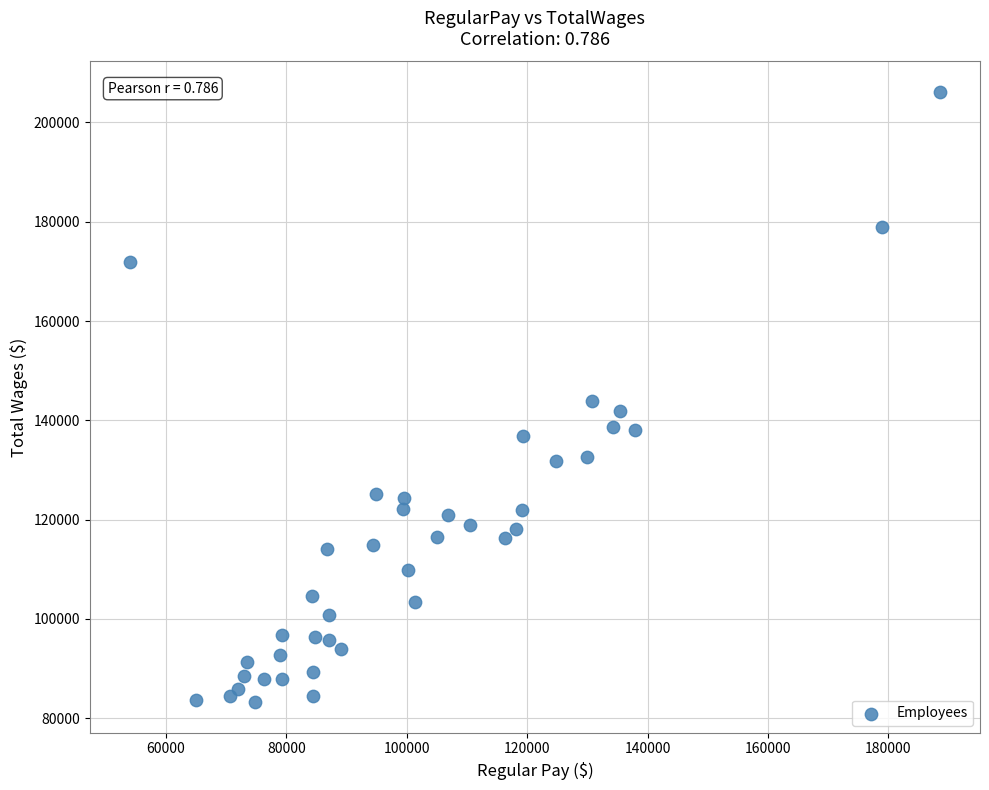

What is the range of X values (max minus min)?

134455